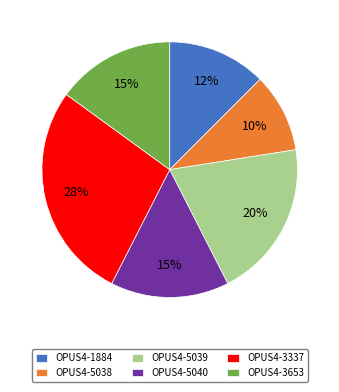

What is the ratio of the value at OPUS4-3337 to the value at OPUS4-5038?

2.8